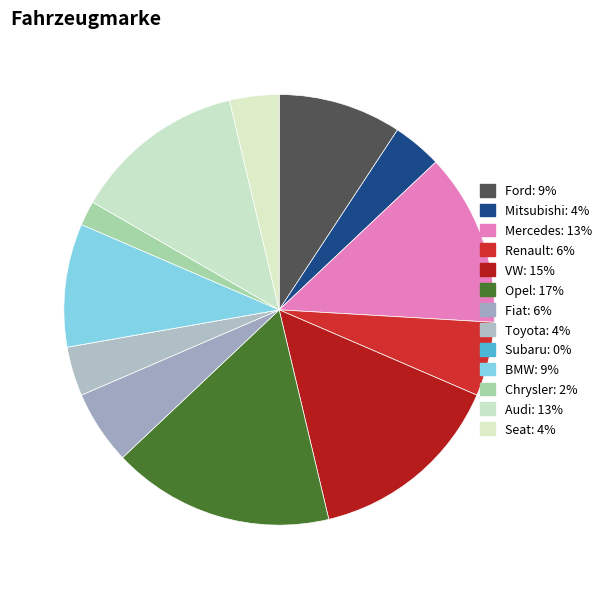

Does Fiat account for over 50% of the chart?

No